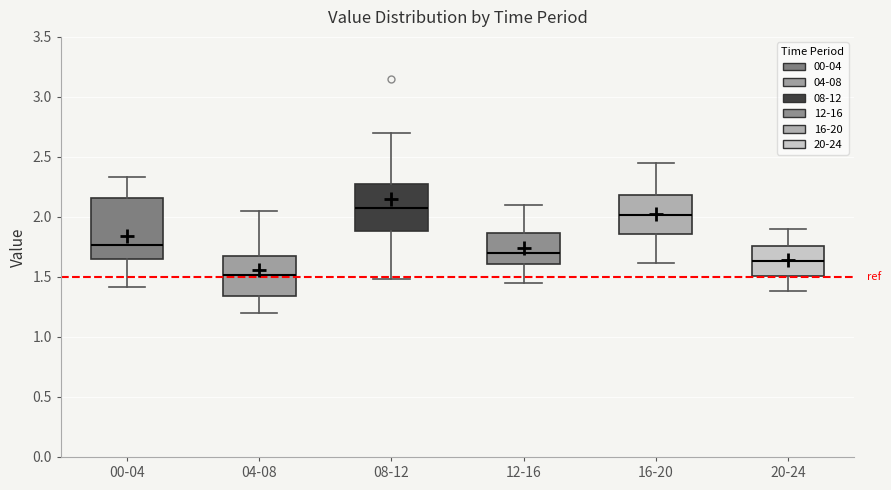

Reading left to right, read every box against the y-axis: the position of its median line, the range the box covers, and the ends of its whiskers. The values are not printed on the chart, so give them approximately, as read against the axis.

00-04: median 1.75, box 1.65 to 2.15, whiskers 1.40 to 2.35
04-08: median 1.50, box 1.35 to 1.70, whiskers 1.20 to 2.05
08-12: median 2.10, box 1.90 to 2.30, whiskers 1.50 to 2.70
12-16: median 1.70, box 1.60 to 1.85, whiskers 1.45 to 2.10
16-20: median 2.00, box 1.85 to 2.20, whiskers 1.60 to 2.45
20-24: median 1.65, box 1.50 to 1.75, whiskers 1.40 to 1.90